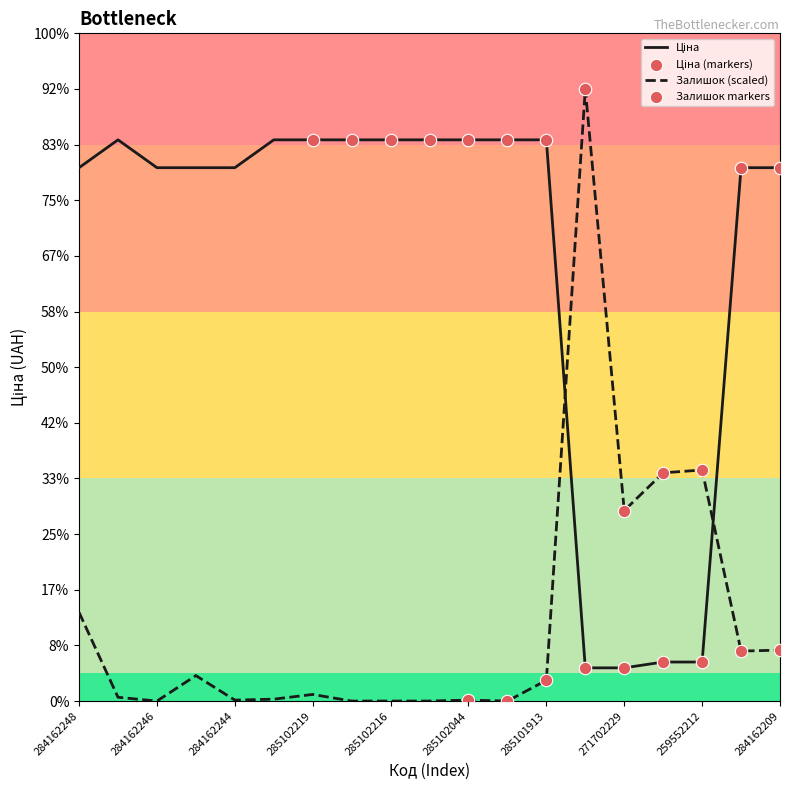

Is this an area chart (filled region under the line)?

No